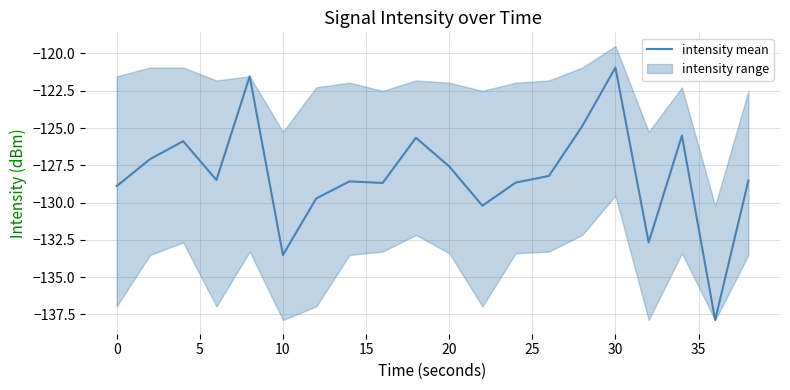

Reading left to right, what are all the values shown in this chart?

-128.9	-127.1	-125.9	-128.5	-121.5	-133.5	-129.7	-128.6	-128.7	-125.7	-127.6	-130.2	-128.7	-128.2	-124.9	-120.9	-132.7	-125.5	-137.9	-128.5